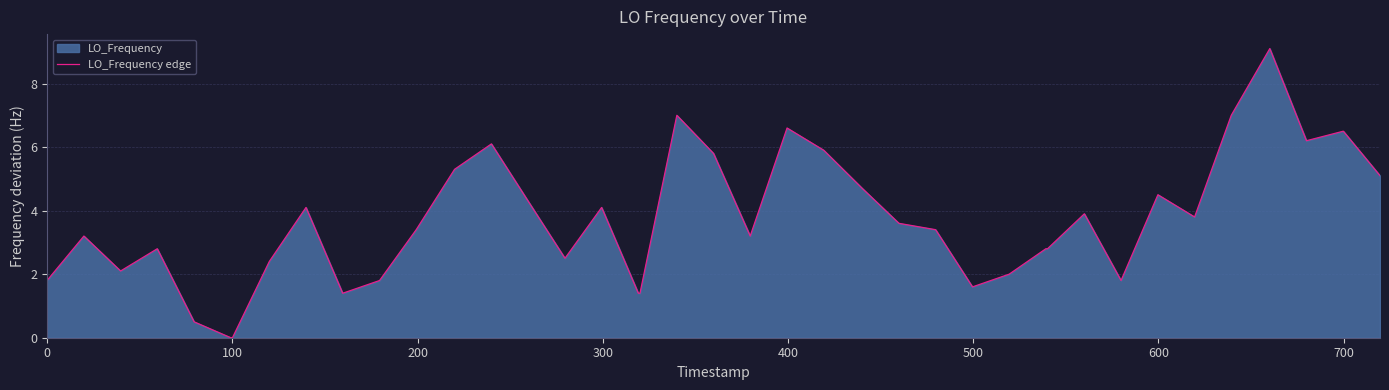

How many data points are less than 3?

17